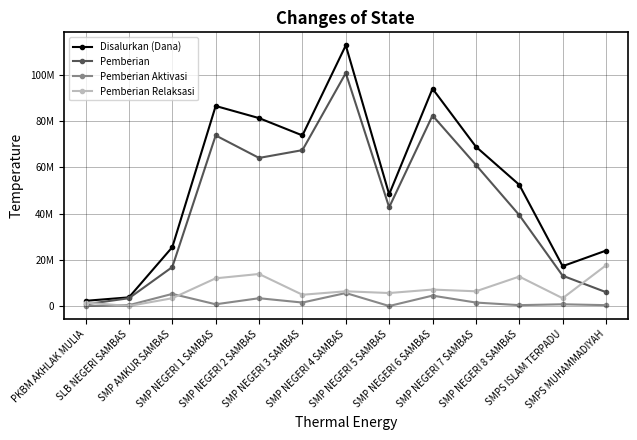

Is this an area chart (filled region under the line)?

No